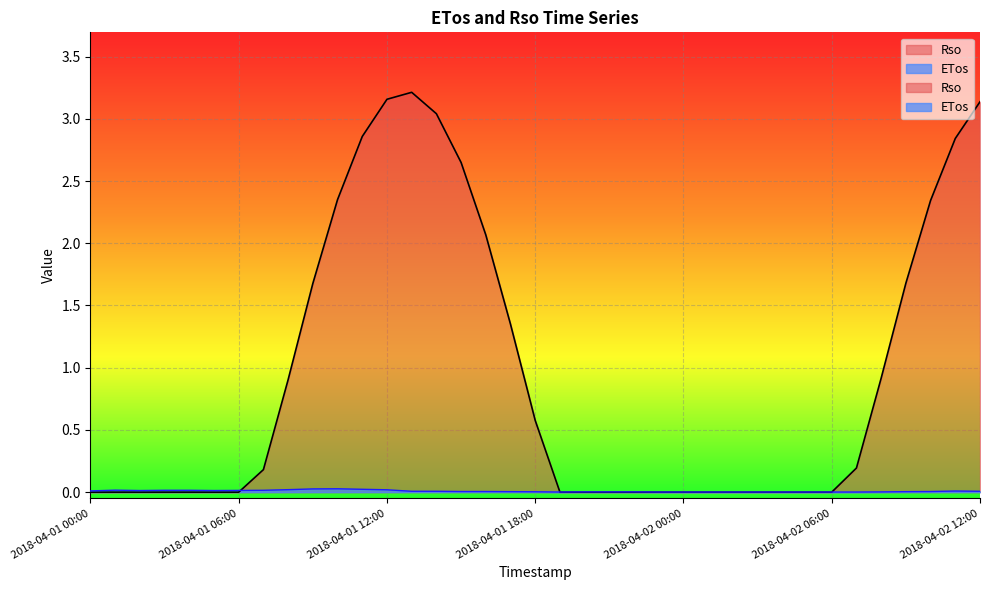

How many lines are shown in the chart?

2